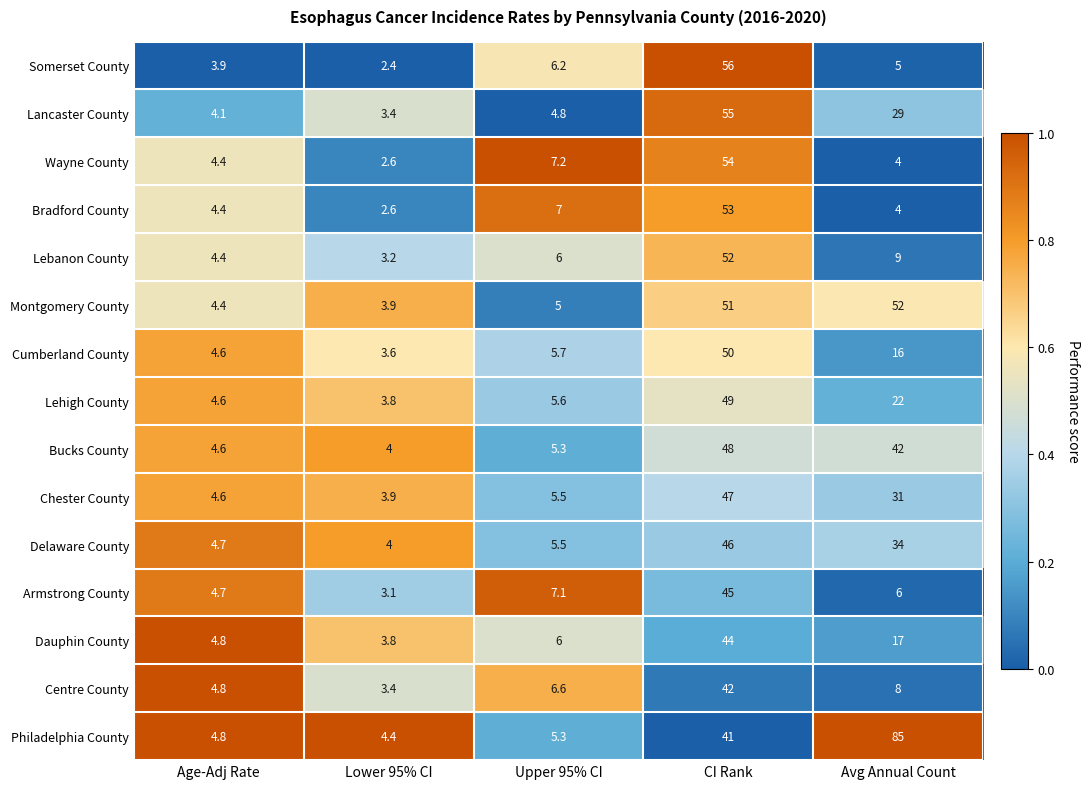

Between CI Rank and Avg Annual Count, which series saw the biggest shift?

Somerset County